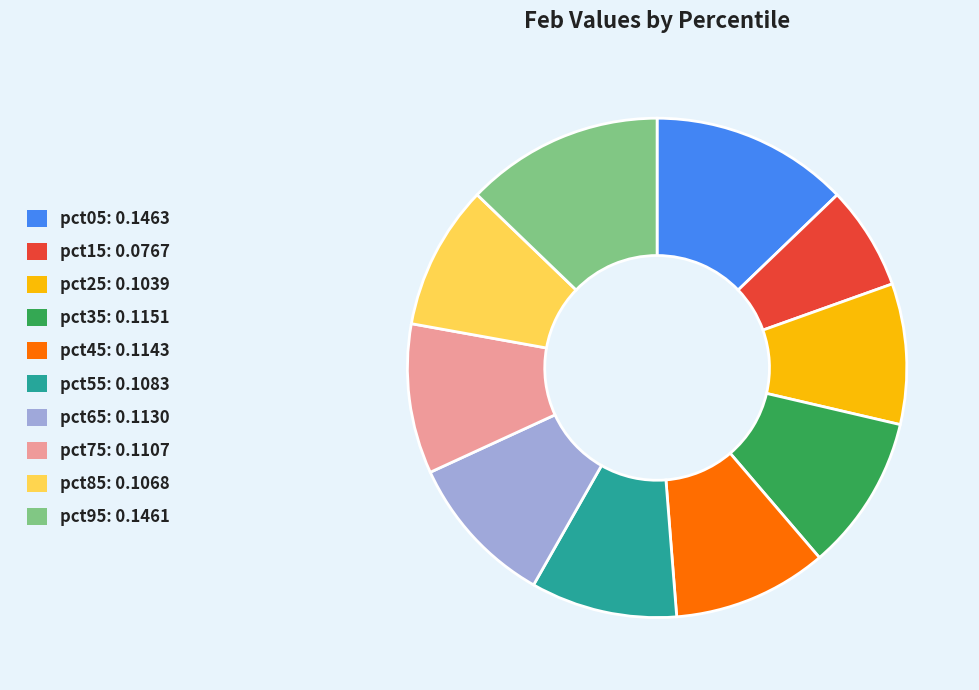

Is there any slice that represents more than half of the pie?

No